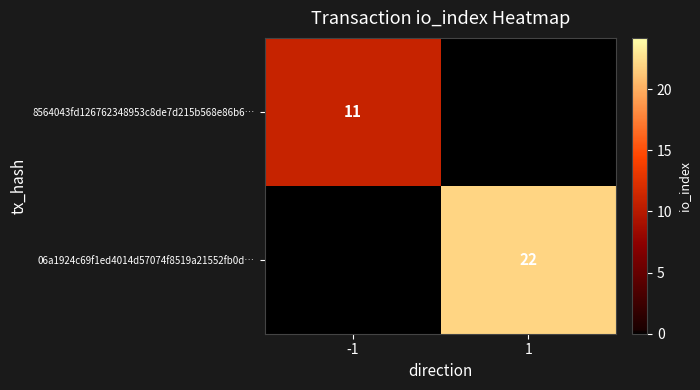

The 8564043fd126762348953c8de7d215b568e86b6… series shows 17 at -1. True or false?

False